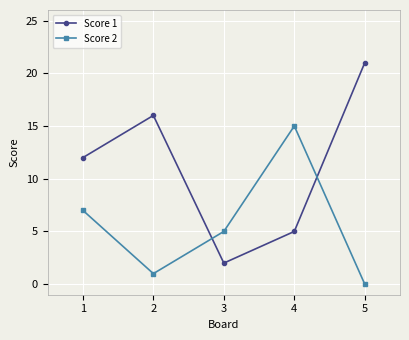

List the series in order of their peak value, highest first.

Score 1, Score 2